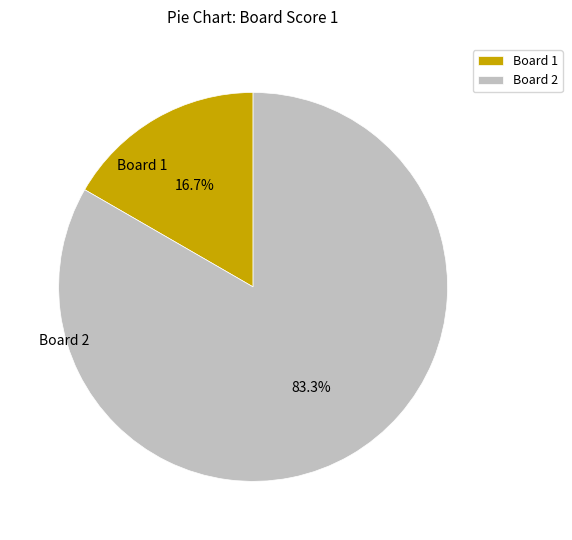

Which slice is the largest?

Board 2